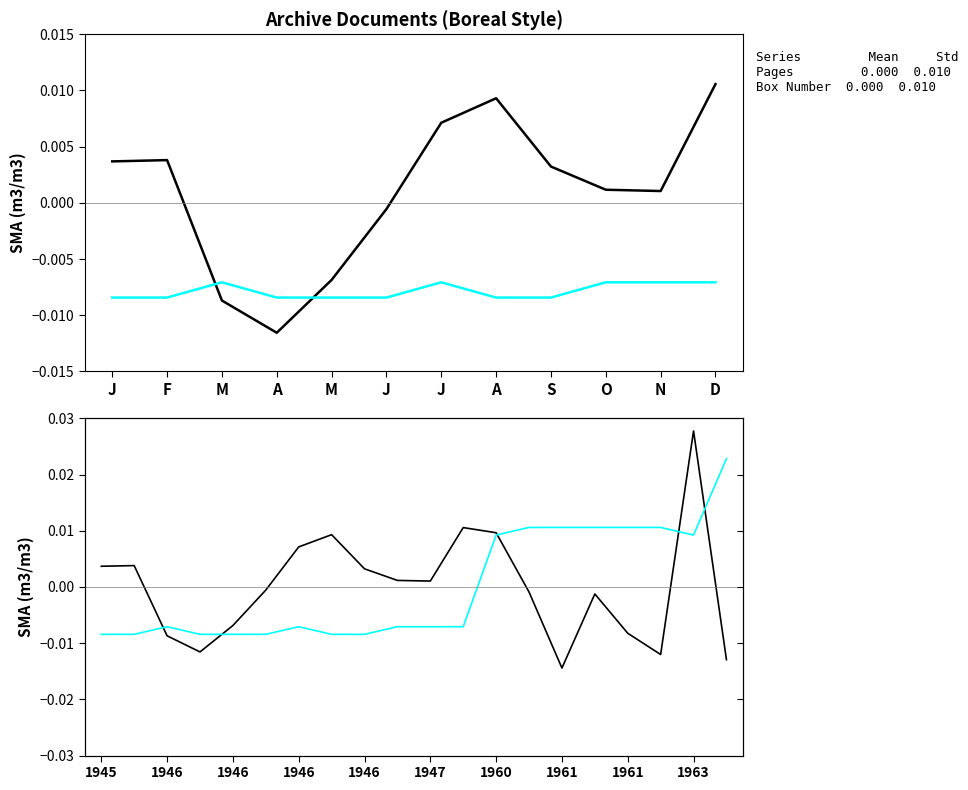

Which series has the largest range (max minus min)?

Pages